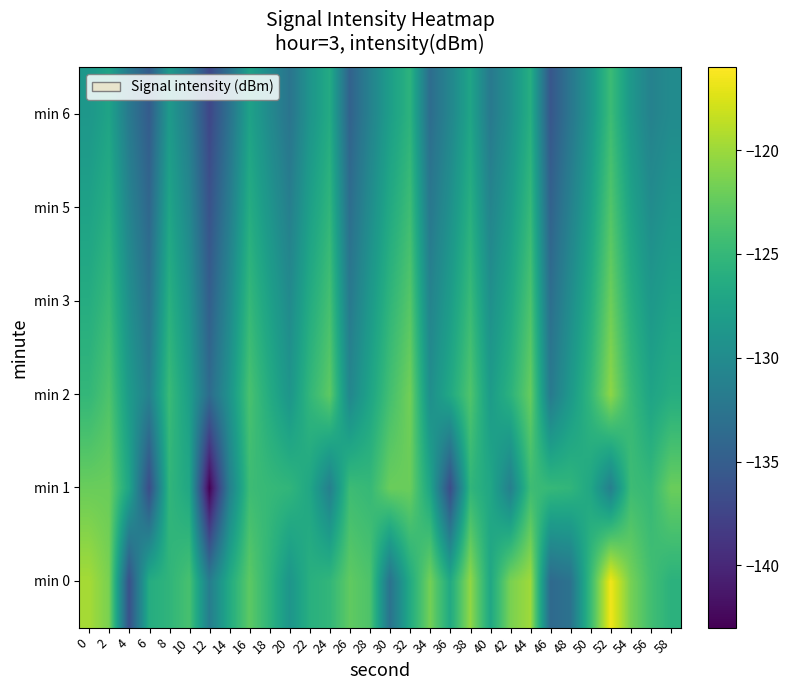

Reading left to right, what are all the values shown in this chart?

min 0: 0=-119.6	2=-121.5	4=-136.3	6=-126.3	8=-125.4	10=-123.9	12=-131.6	14=-126.6	16=-122.8	18=-125.4	20=-128.9	22=-126.0	24=-125.2	26=-122.6	28=-123.5	30=-132.8	32=-126.6	34=-121.7	36=-126.6	38=-120.5	40=-126.9	42=-121.5	44=-119.9	46=-133.7	48=-132.8	50=-124.7	52=-116.6	54=-121.6	56=-124.2	58=-125.7
min 1: 0=-122.2	2=-122.1	4=-127.2	6=-136.7	8=-125.3	10=-126.9	12=-143.0	14=-131.3	16=-124.5	18=-124.9	20=-125.3	22=-126.9	24=-131.3	26=-124.5	28=-124.9	30=-122.2	32=-122.1	34=-127.2	36=-136.7	38=-125.3	40=-126.9	42=-131.3	44=-124.5	46=-124.9	48=-125.3	50=-126.9	52=-131.3	54=-124.5	56=-124.9	58=-122.2
min 2: 0=-125.1	2=-123.5	4=-128.3	6=-131.2	8=-124.7	10=-127.9	12=-133.5	14=-129.1	16=-123.8	18=-126.4	20=-128.9	22=-125.2	24=-122.7	26=-130.5	28=-127.3	30=-124.1	32=-121.8	34=-129.6	36=-126.8	38=-123.4	40=-128.2	42=-125.7	44=-122.3	46=-131.9	48=-128.5	50=-125.1	52=-120.6	54=-124.8	56=-127.3	58=-126.2
min 3: 0=-126.3	2=-124.8	4=-129.5	6=-132.7	8=-125.9	10=-129.1	12=-134.8	14=-130.3	16=-125.0	18=-127.6	20=-130.1	22=-126.5	24=-124.0	26=-132.0	28=-128.6	30=-125.4	32=-123.1	34=-130.9	36=-128.1	38=-124.7	40=-129.5	42=-127.0	44=-123.6	46=-133.2	48=-129.8	50=-126.4	52=-122.0	54=-126.1	56=-128.6	58=-127.5
min 5: 0=-127.5	2=-126.1	4=-130.8	6=-134.0	8=-127.2	10=-130.4	12=-136.1	14=-131.6	16=-126.3	18=-128.9	20=-131.4	22=-127.8	24=-125.3	26=-133.3	28=-129.9	30=-126.7	32=-124.4	34=-132.2	36=-129.4	38=-126.0	40=-130.8	42=-128.3	44=-124.9	46=-134.5	48=-131.1	50=-127.7	52=-123.3	54=-127.4	56=-129.9	58=-128.8
min 6: 0=-128.7	2=-127.3	4=-132.0	6=-135.2	8=-128.4	10=-131.6	12=-137.3	14=-132.8	16=-127.5	18=-130.1	20=-132.6	22=-129.0	24=-126.5	26=-134.5	28=-131.1	30=-127.9	32=-125.6	34=-133.4	36=-130.6	38=-127.2	40=-132.0	42=-129.5	44=-126.1	46=-135.7	48=-132.3	50=-128.9	52=-124.5	54=-128.6	56=-131.1	58=-130.0